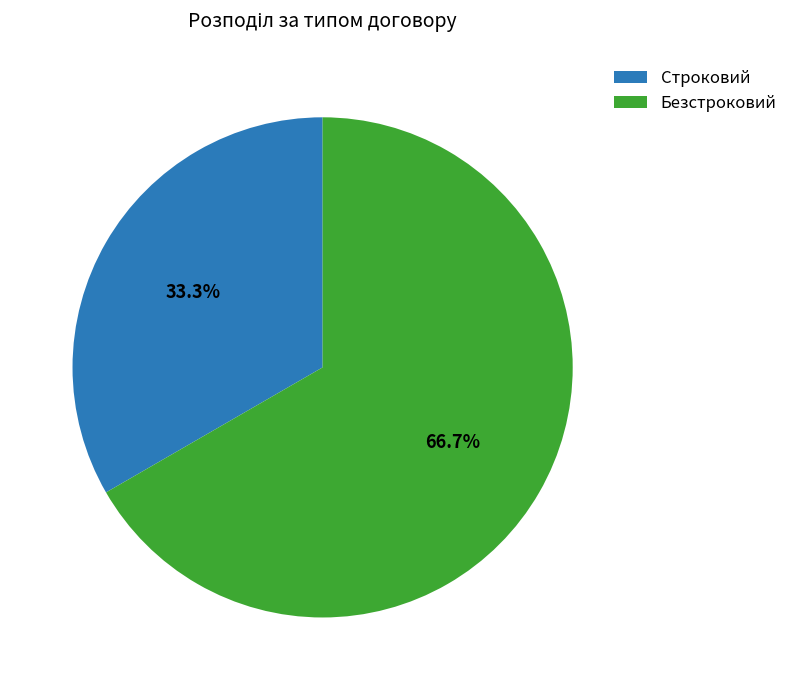

Is Безстроковий the majority of the pie?

Yes